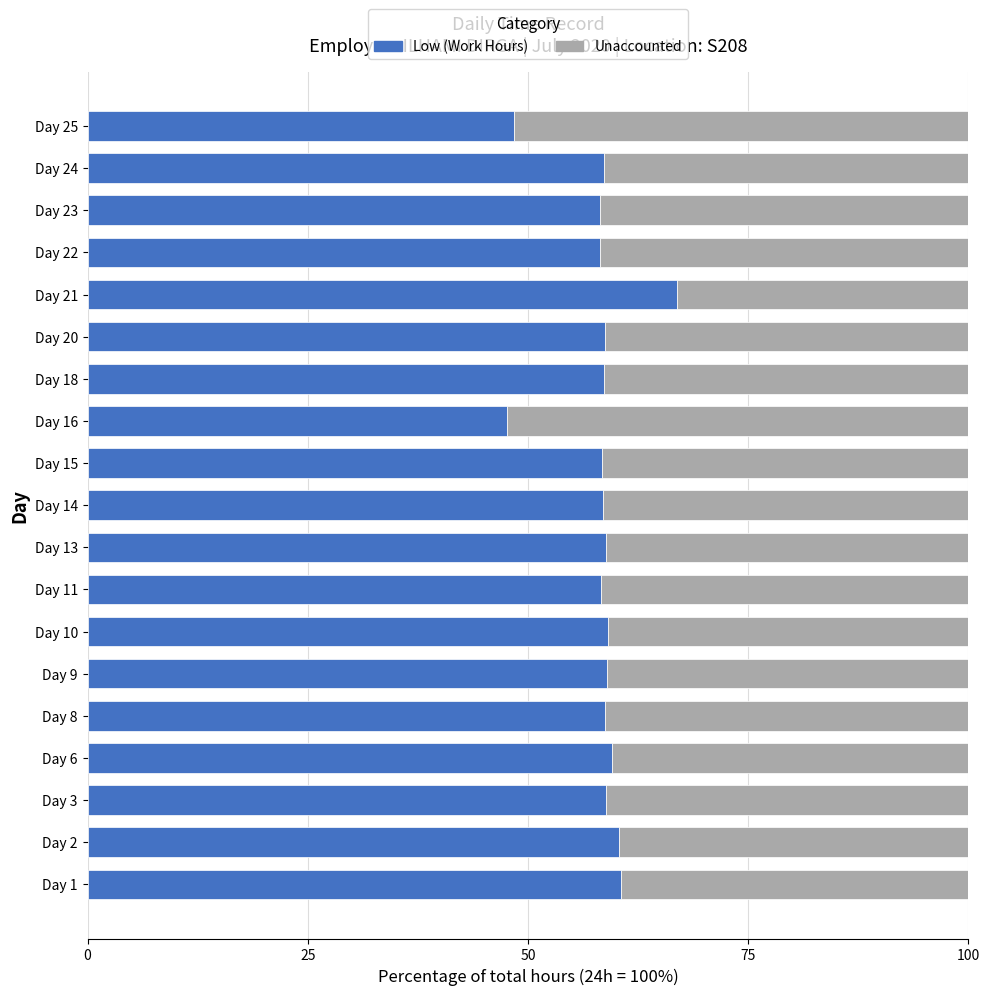

What is the total value across all series at Day 14?

100.0